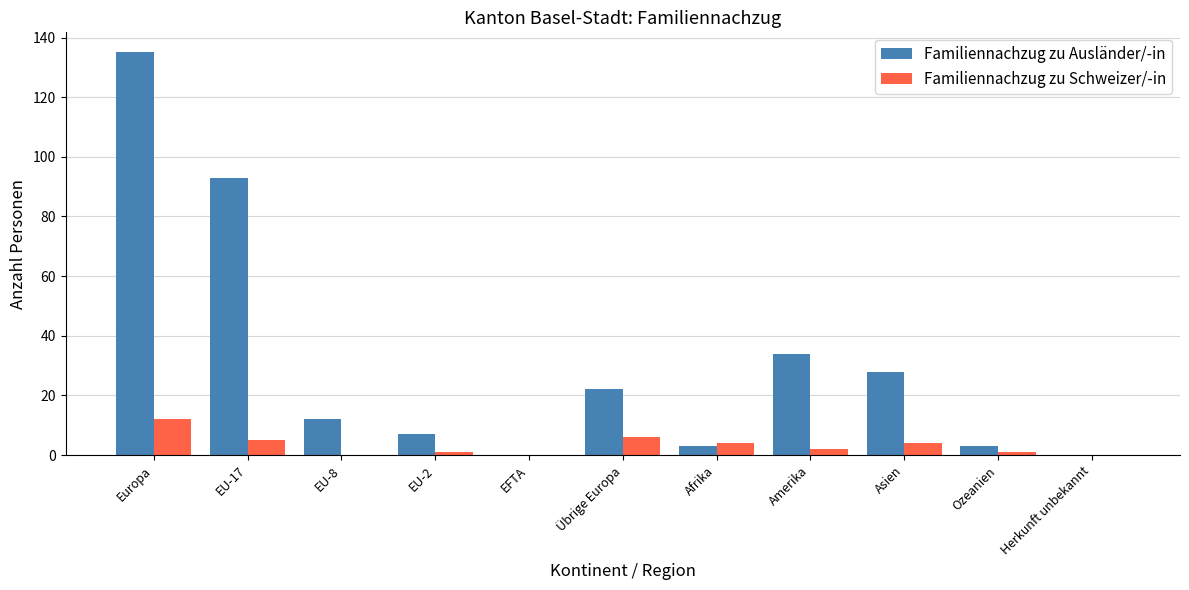

What is the average value of the Familiennachzug zu Schweizer/-in series?

3